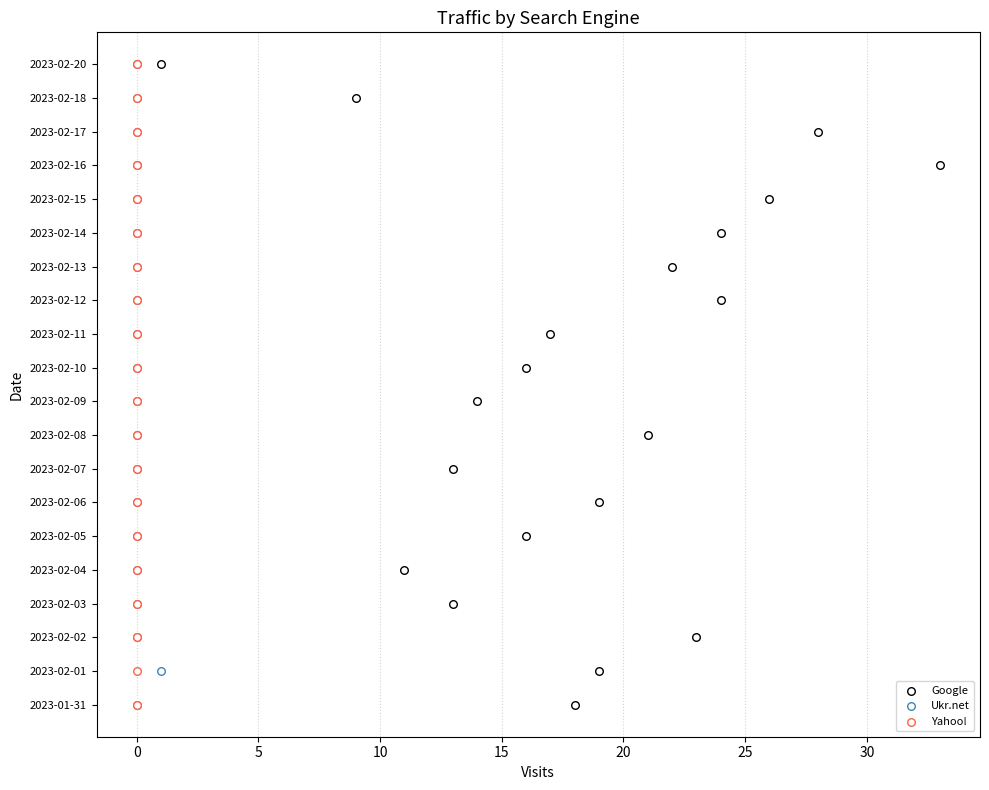

Which series reaches the minimum Y coordinate?

Google